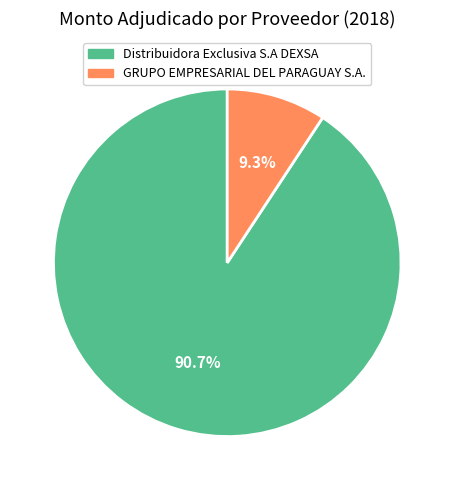

How many slices are in this pie chart?

2